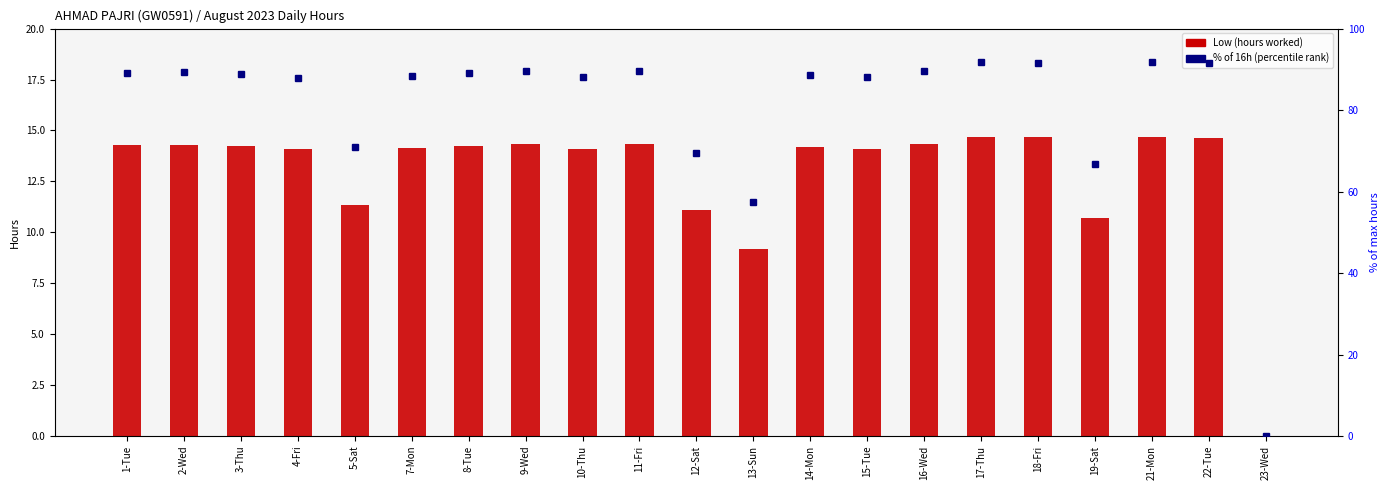

Reading left to right, list all the values displayed in this chart.

Low (hours): 1-Tue=14.3	2-Wed=14.3	3-Thu=14.2	4-Fri=14.1	5-Sat=11.3	7-Mon=14.1	8-Tue=14.3	9-Wed=14.3	10-Thu=14.1	11-Fri=14.3	12-Sat=11.1	13-Sun=9.2	14-Mon=14.2	15-Tue=14.1	16-Wed=14.3	17-Thu=14.7	18-Fri=14.7	19-Sat=10.7	21-Mon=14.7	22-Tue=14.6	23-Wed=0.0
pct rank: 1-Tue=89.2	2-Wed=89.2	3-Thu=88.9	4-Fri=87.9	5-Sat=70.9	7-Mon=88.3	8-Tue=89.1	9-Wed=89.7	10-Thu=88.0	11-Fri=89.6	12-Sat=69.4	13-Sun=57.4	14-Mon=88.7	15-Tue=88.2	16-Wed=89.5	17-Thu=91.9	18-Fri=91.6	19-Sat=66.8	21-Mon=91.9	22-Tue=91.4	23-Wed=0.0